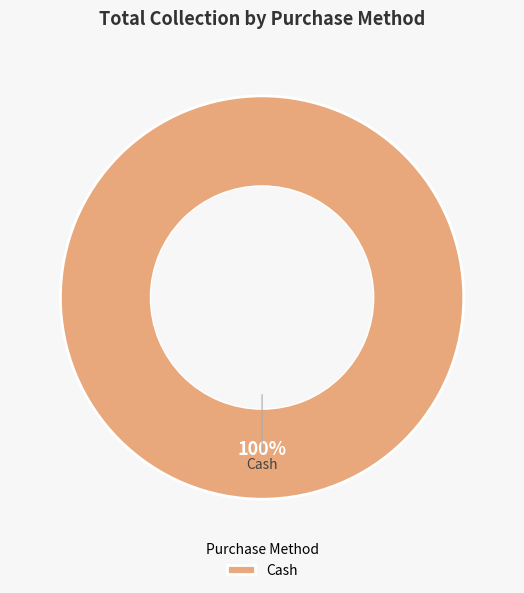

Is there a majority slice in this chart?

Yes